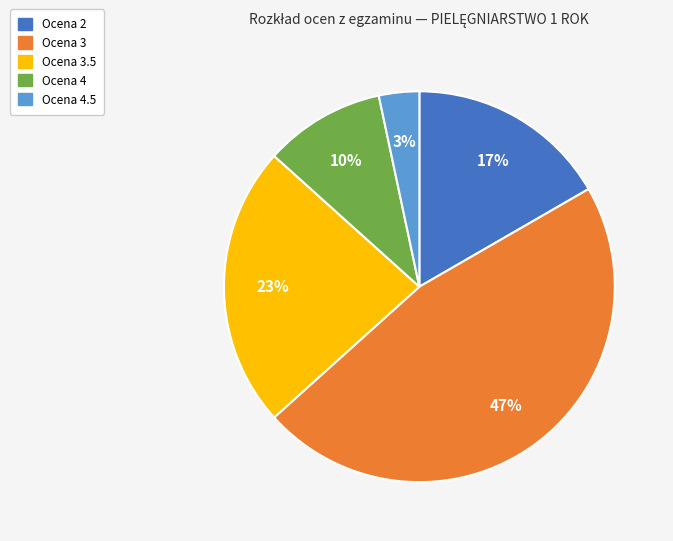

Is there any slice that represents more than half of the pie?

No